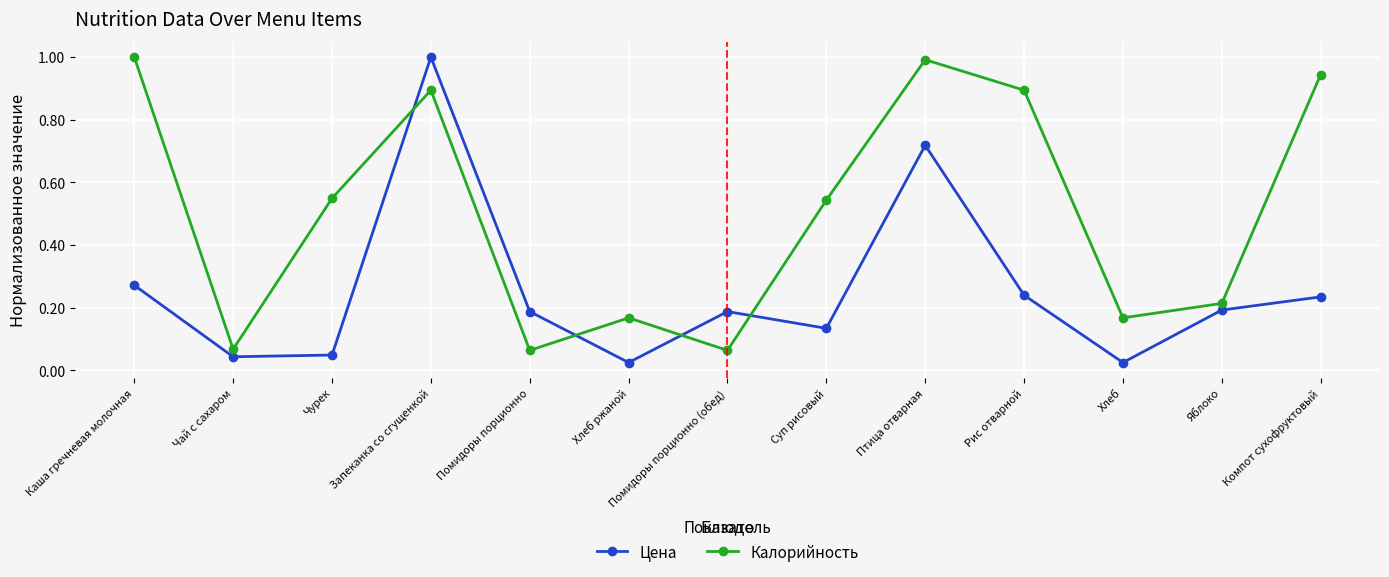

True or false: Цена has a value of 1.1 at Птица отварная.

False